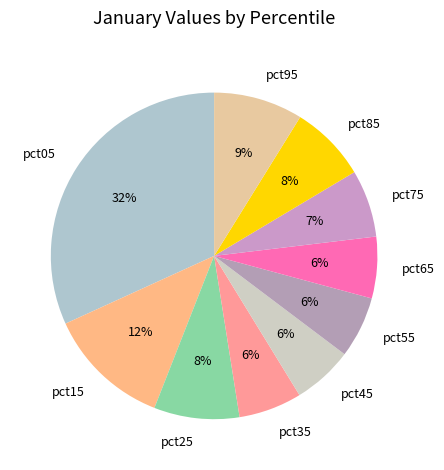

What is the largest slice in the pie chart?

pct05